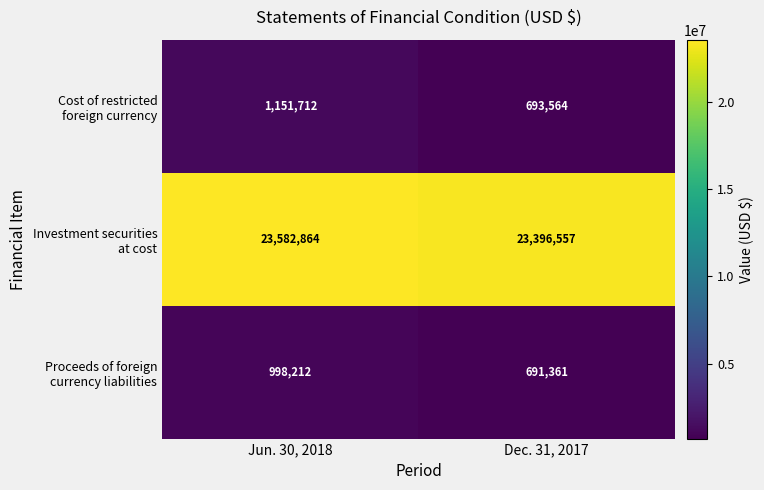

What is the smallest value displayed?

691361